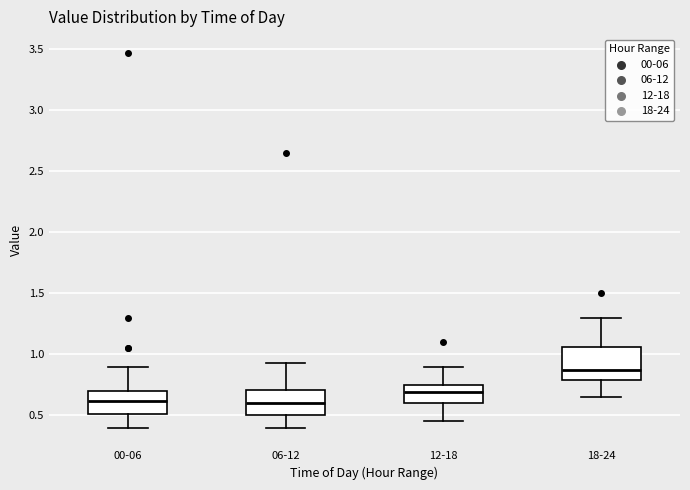

Where is the upper edge of the box for 18-24 on the y-axis? The values are not printed on the chart, so give them approximately, as read against the axis.

1.05